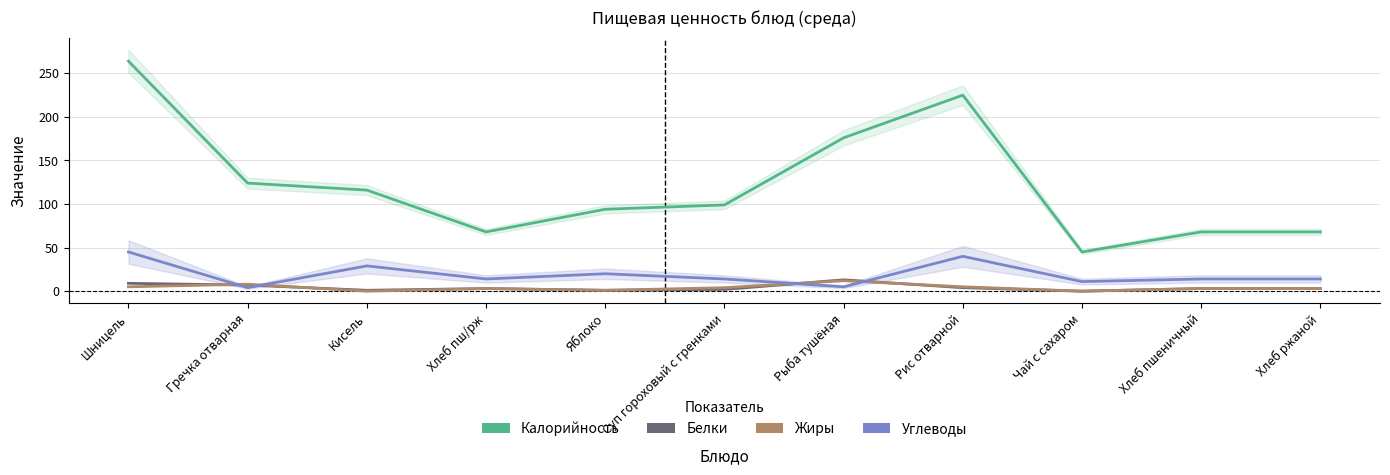

Where is the first local minimum for Калорийность?

Хлеб пш/рж